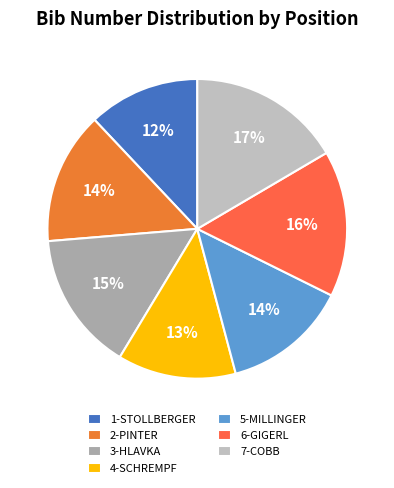

How many slices are in this pie chart?

7